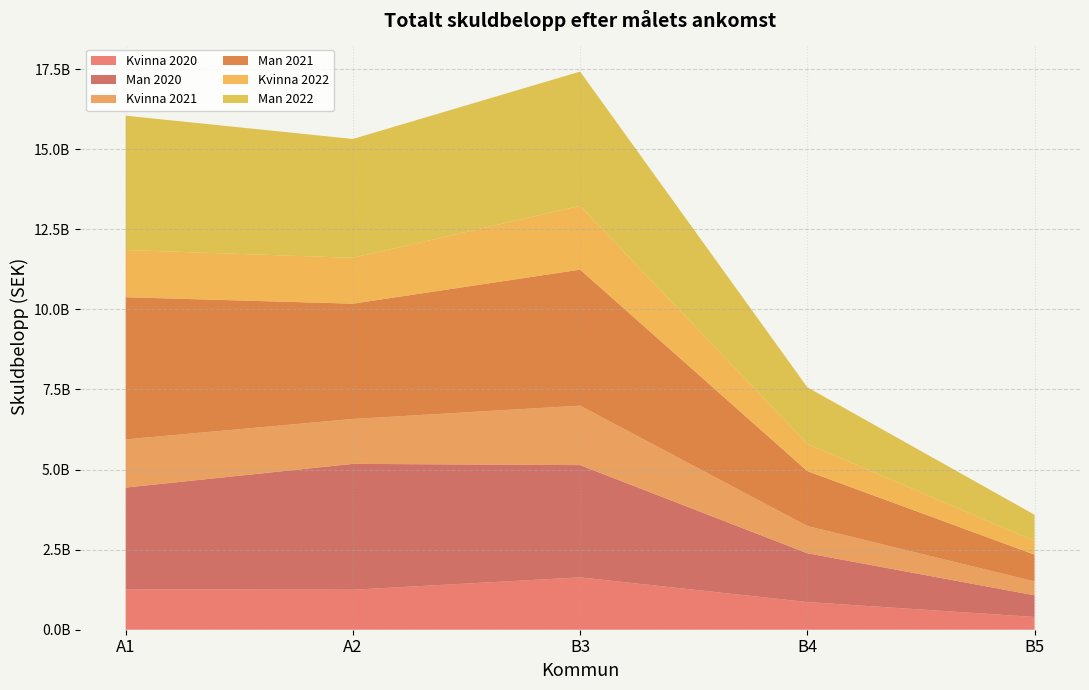

Reading left to right, list all the values displayed in this chart.

Kvinna 2020: 1264438132	1248772673	1634205673	863906381	398412180
Man 2020: 3172490495	3928717860	3504182433	1522305277	675622393
Kvinna 2021: 1504708102	1401714689	1857275791	851665194	433634838
Man 2021: 4437400914	3598517377	4244257599	1713089871	834112546
Kvinna 2022: 1474025047	1432181586	1991472587	851220184	427225146
Man 2022: 4193705523	3710061700	4192247270	1766587804	818963722